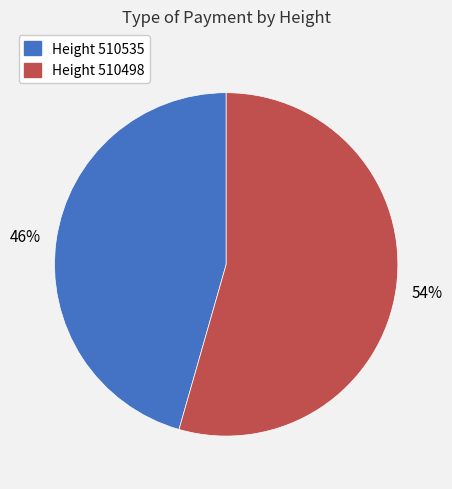

How many slices are in this pie chart?

2